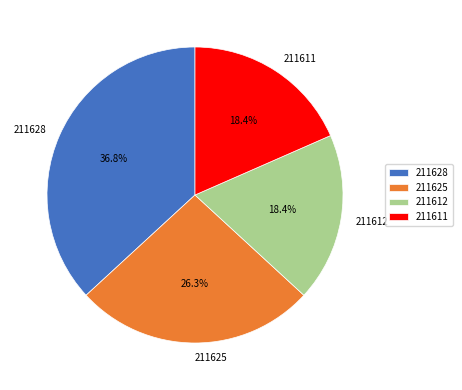

What is the ratio of the value at 211628 to the value at 211625?

1.4